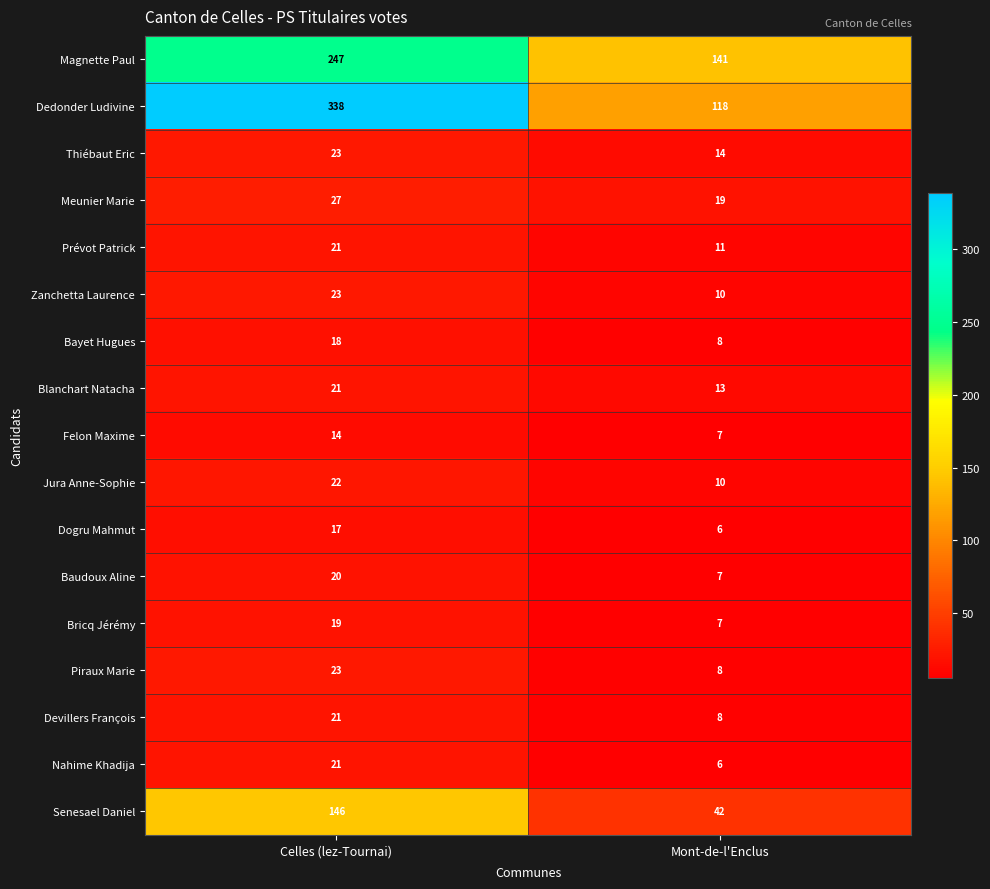

Rank the categories by Nahime Khadija value from lowest to highest.

Mont-de-l'Enclus, Celles (lez-Tournai)